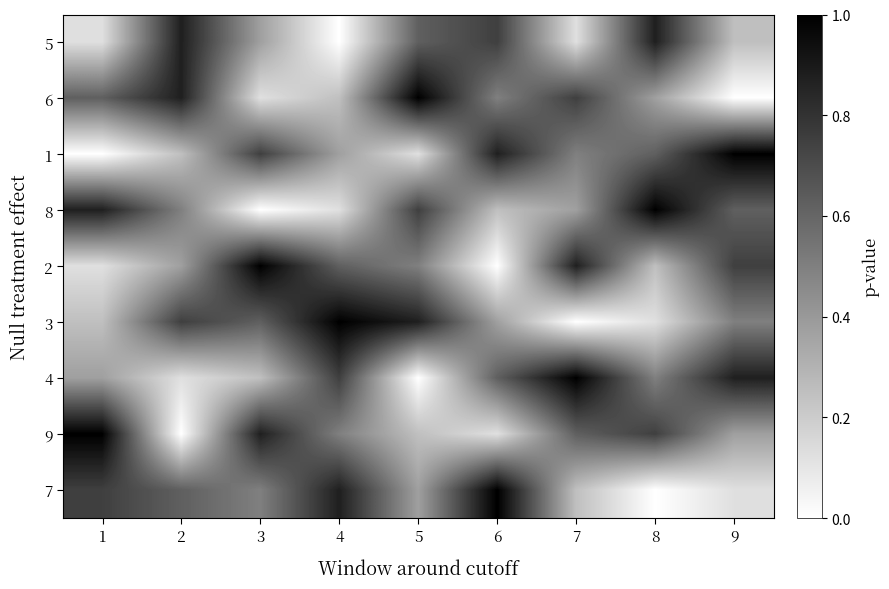

Which has a higher value, 7 or 8?

8